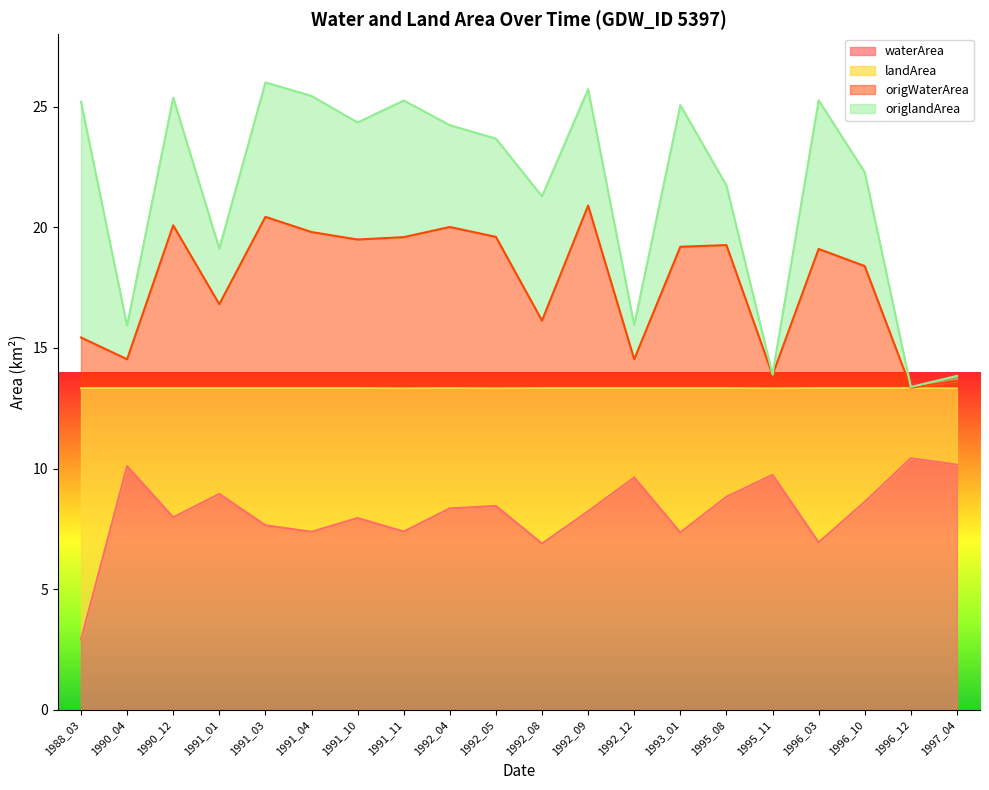

Count the number of categories in the chart.

20